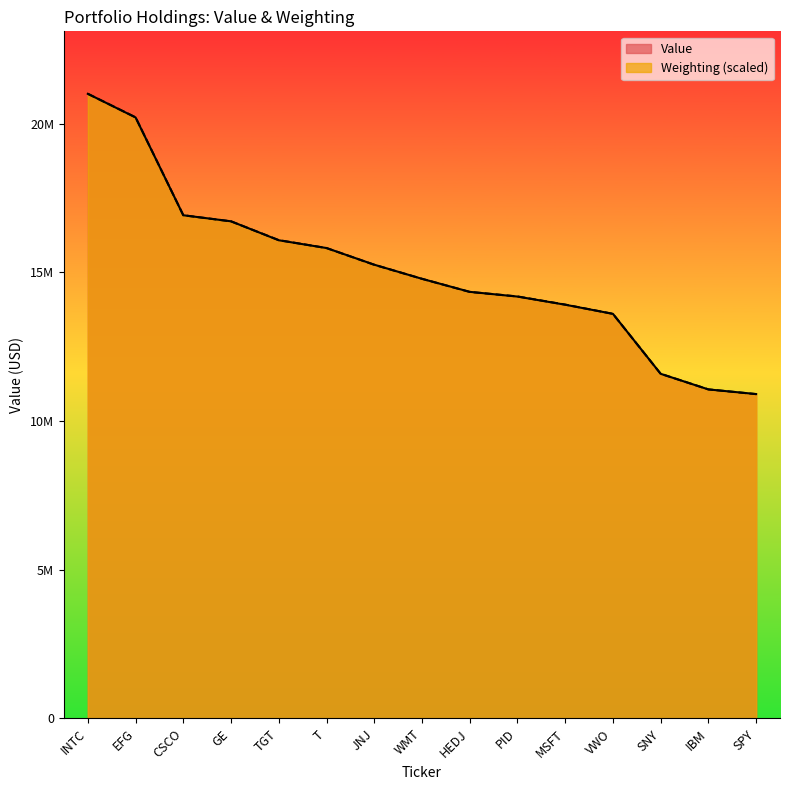

Rank the series by their average value, from highest to lowest.

Weighting, Value